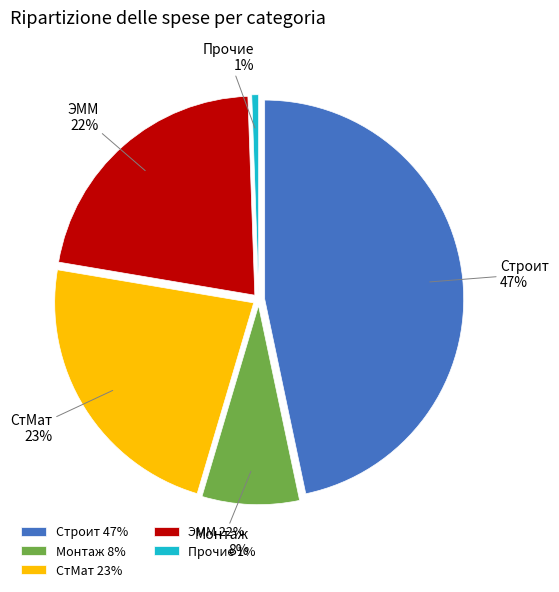

To the nearest percent, what is the combined percentage of Строит and Монтаж?

55%